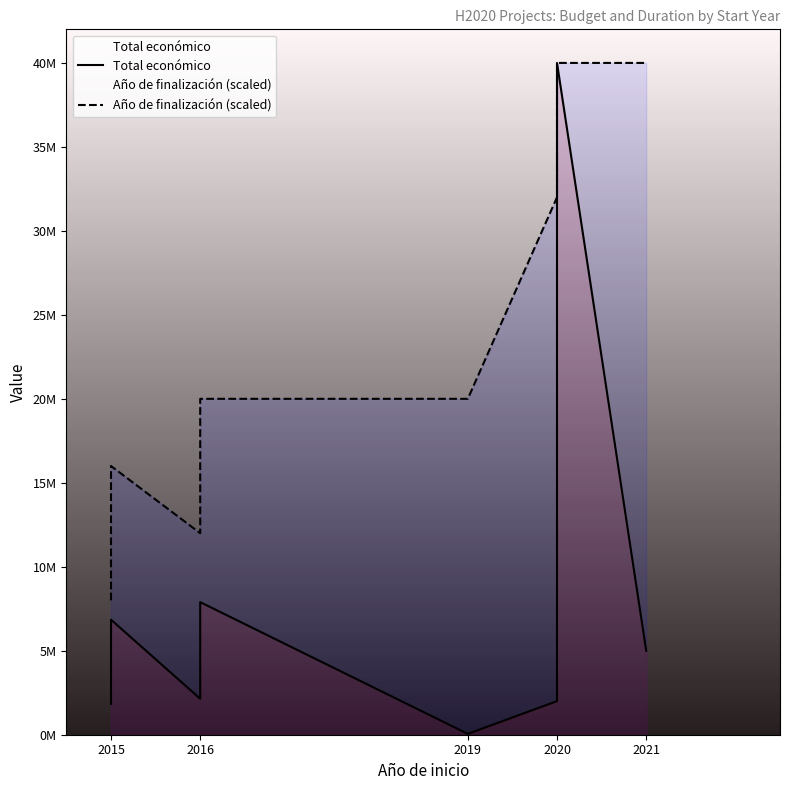

Rank the series by their maximum value, from highest to lowest.

Total económico, Año de finalización (scaled)